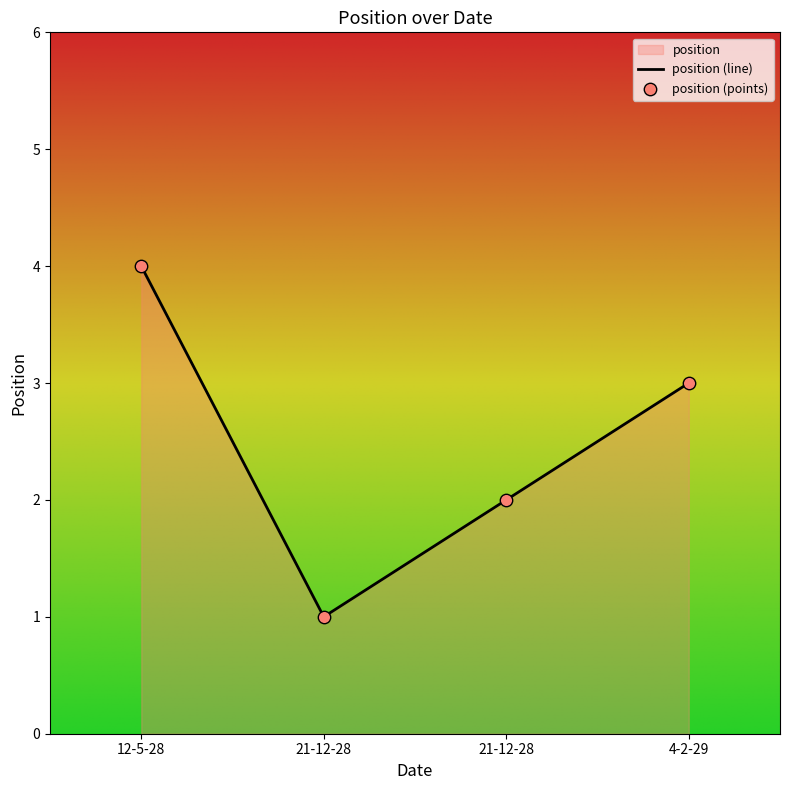

Which has a higher value, 12-5-28 or 21-12-28?

12-5-28